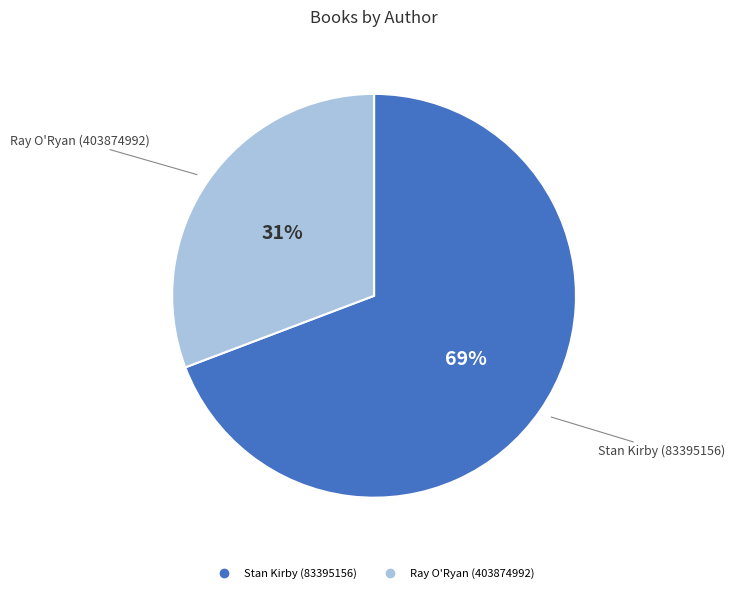

Do Stan Kirby (83395156) and Ray O'Ryan (403874992) together represent more than half of the pie?

Yes